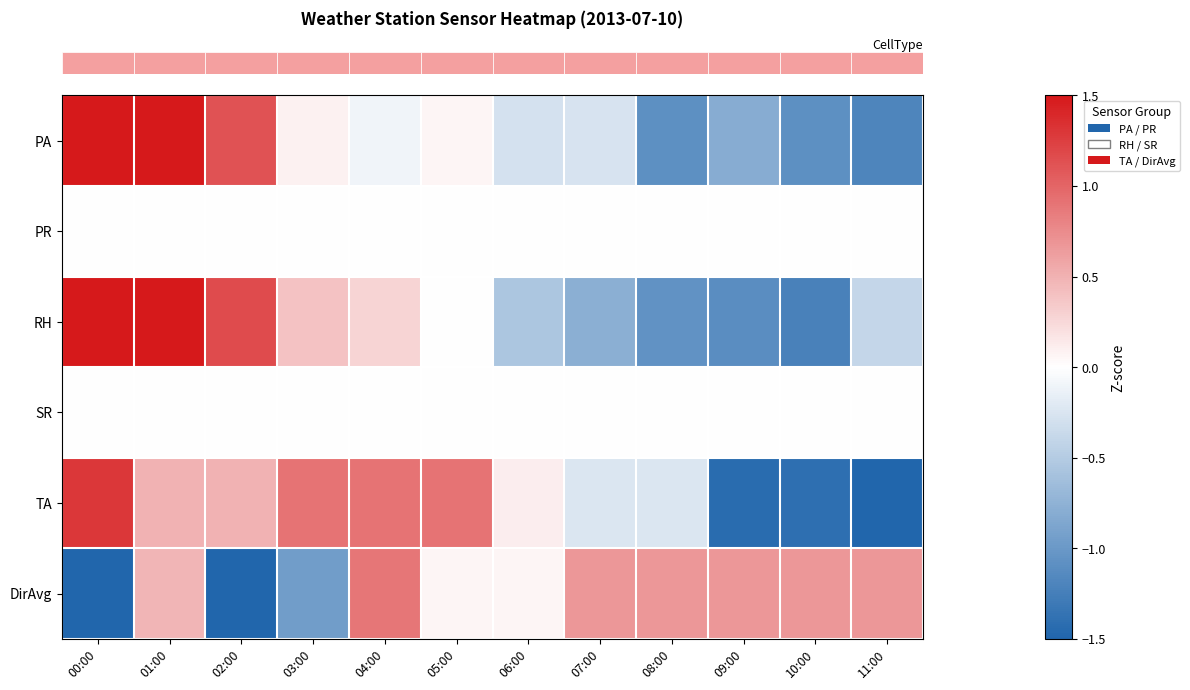

Which has a higher value, 10:00 or 07:00?

07:00